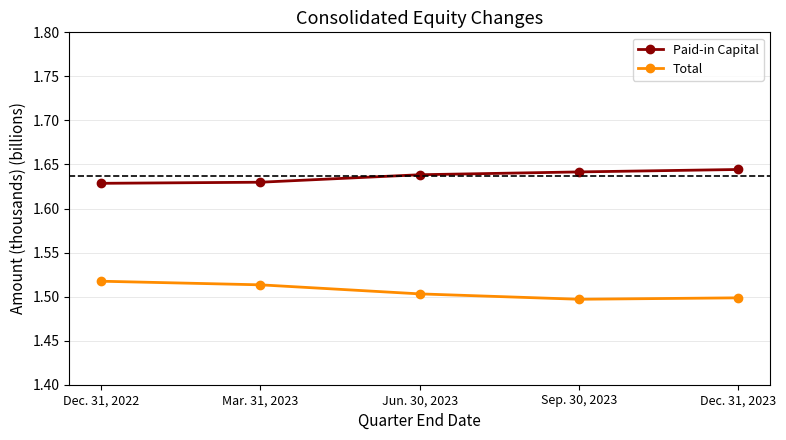

What is the total value across all series at Dec. 31, 2022?

3.1